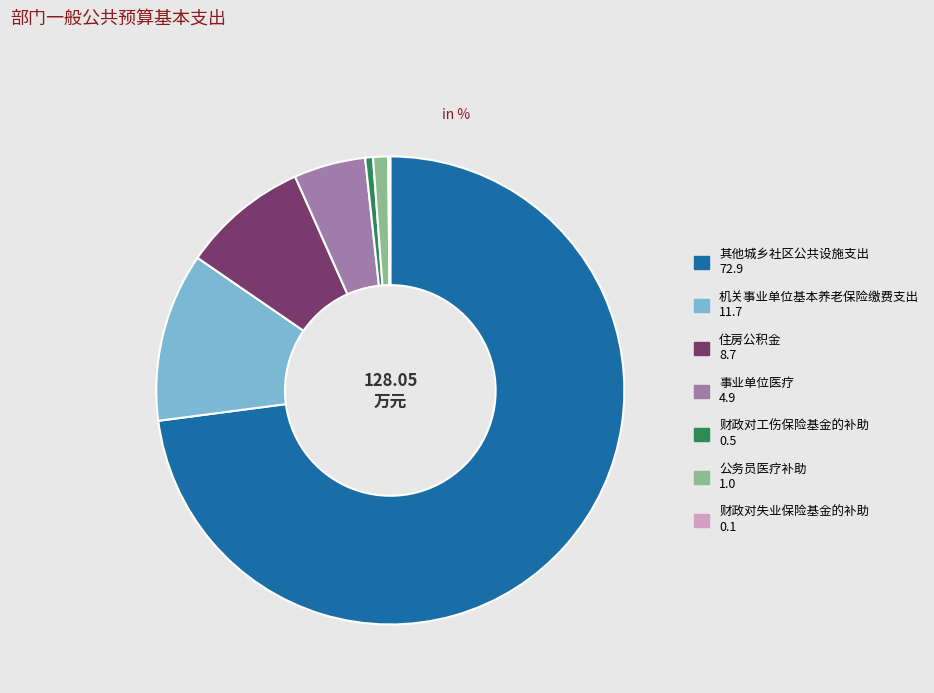

What is the largest slice in the pie chart?

其他城乡社区公共设施支出